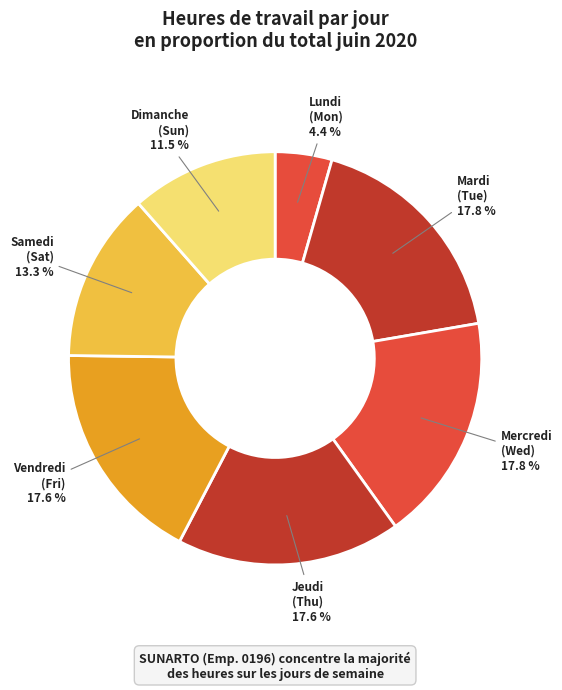

What is the smallest slice in the pie chart?

Lundi (Mon)